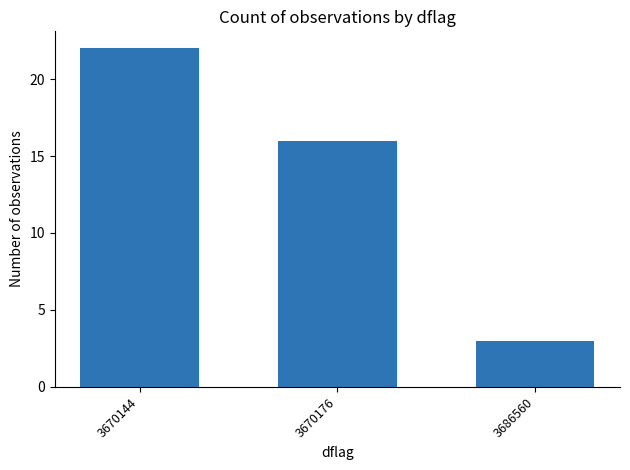

What is the difference between the maximum and minimum values?

19